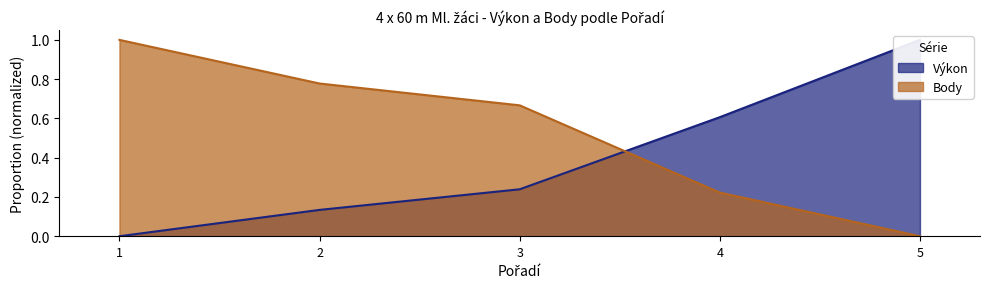

Where do Body and Výkon first cross each other?

3 and 4